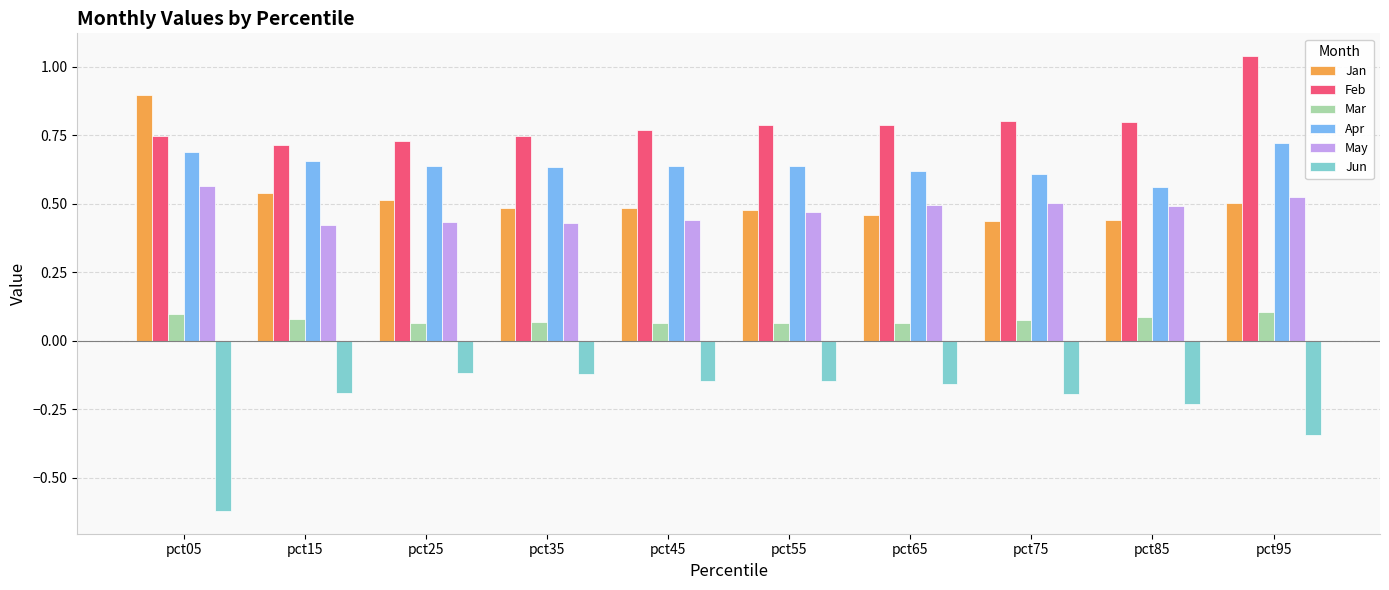

List the series in order of their peak value, lowest first.

Jun, Mar, May, Apr, Jan, Feb